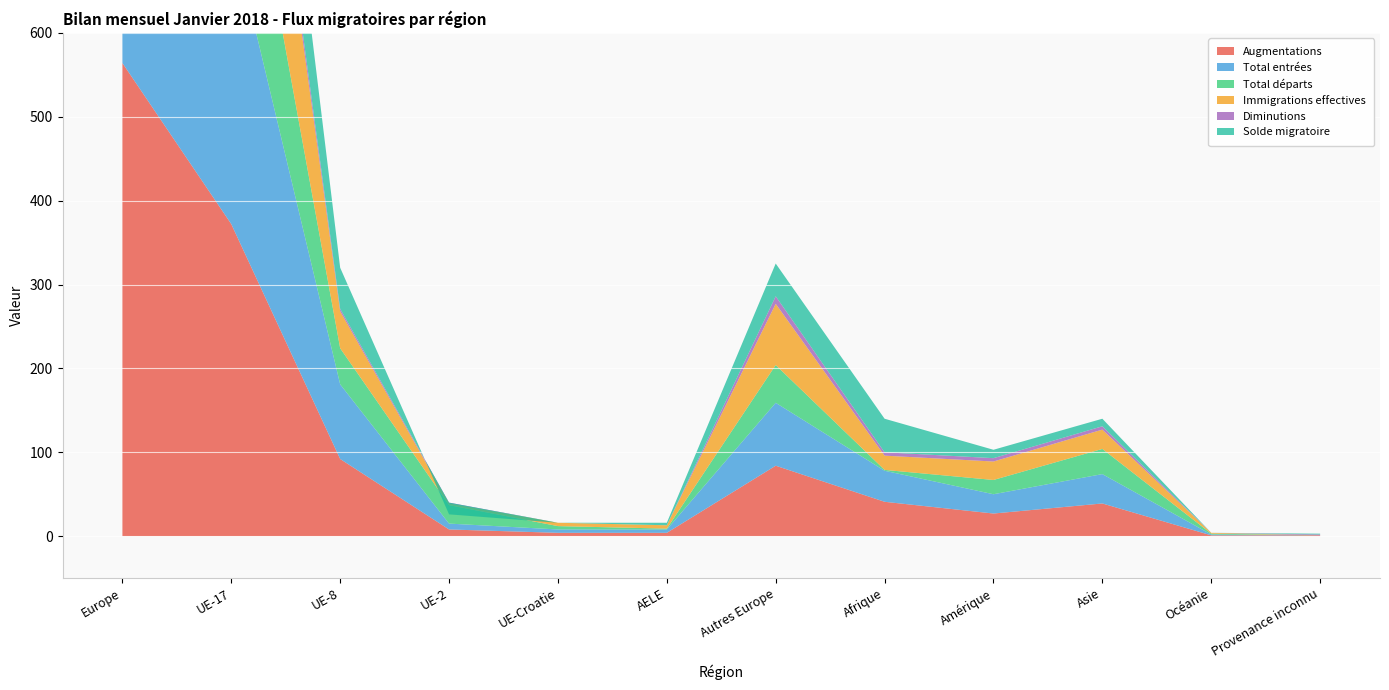

Reading right to left, list all the values displayed in this chart.

Augmentations: Provenance inconnu=1	Océanie=1	Asie=39	Amérique=27	Afrique=41	Autres Europe=84	AELE=4	UE-Croatie=4	UE-2=8	UE-8=92	UE-17=372	Europe=564
Total entrées: Provenance inconnu=0	Océanie=1	Asie=35	Amérique=23	Afrique=37	Autres Europe=75	AELE=4	UE-Croatie=4	UE-2=7	UE-8=89	UE-17=352	Europe=531
Total départs: Provenance inconnu=0	Océanie=1	Asie=30	Amérique=17	Afrique=1	Autres Europe=45	AELE=1	UE-Croatie=4	UE-2=22	UE-8=43	UE-17=212	Europe=327
Immigrations effectives: Provenance inconnu=0	Océanie=1	Asie=23	Amérique=22	Afrique=17	Autres Europe=73	AELE=4	UE-Croatie=4	UE-2=2	UE-8=44	UE-17=272	Europe=399
Diminutions: Provenance inconnu=1	Océanie=0	Asie=4	Amérique=4	Afrique=4	Autres Europe=9	AELE=0	UE-Croatie=0	UE-2=1	UE-8=3	UE-17=20	Europe=33
Solde migratoire: Provenance inconnu=1	Océanie=0	Asie=9	Amérique=10	Afrique=40	Autres Europe=39	AELE=3	UE-Croatie=0	UE-2=-14	UE-8=49	UE-17=160	Europe=237